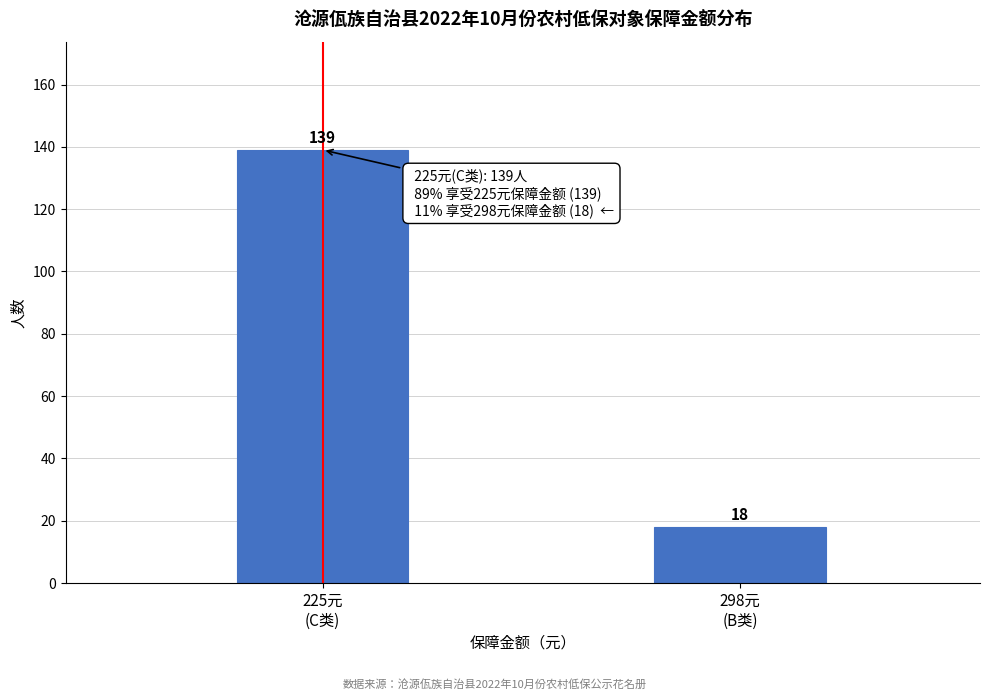

Reading left to right, what are all the values shown in this chart?

139	18